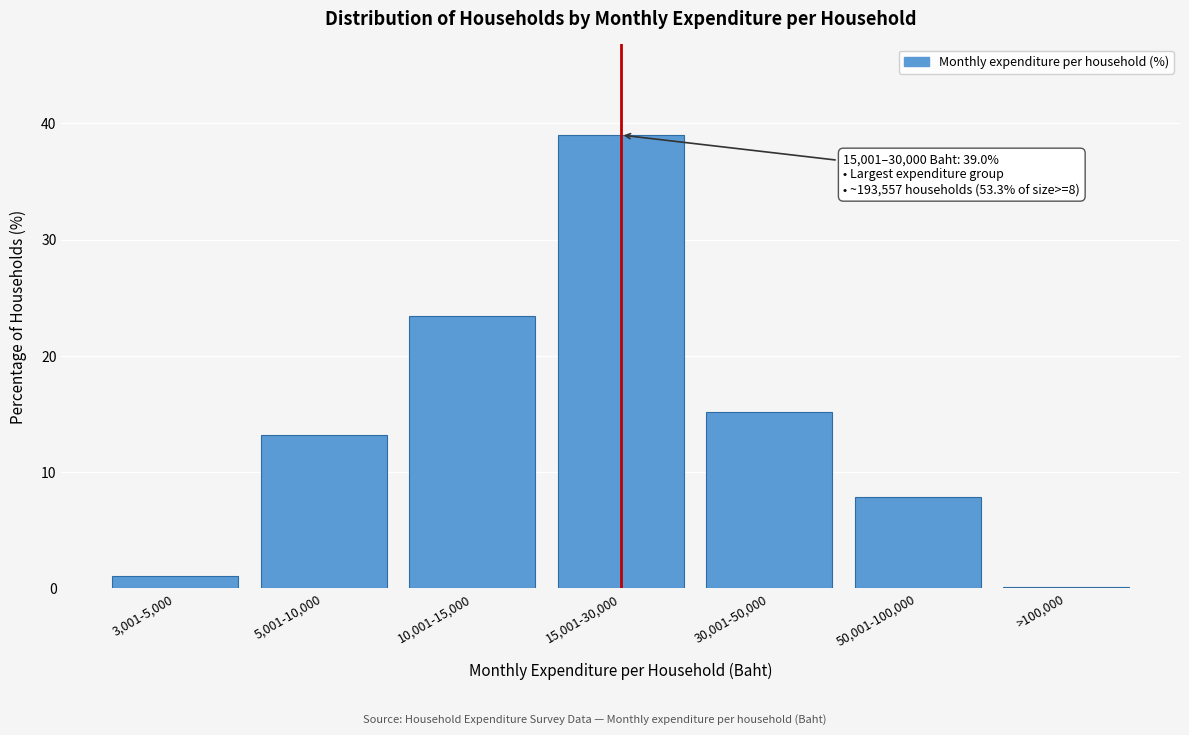

Reading right to left, transcribe all the data shown in this chart.

>100,000=0.1	50,001-100,000=7.9	30,001-50,000=15.2	15,001-30,000=39.0	10,001-15,000=23.4	5,001-10,000=13.2	3,001-5,000=1.1